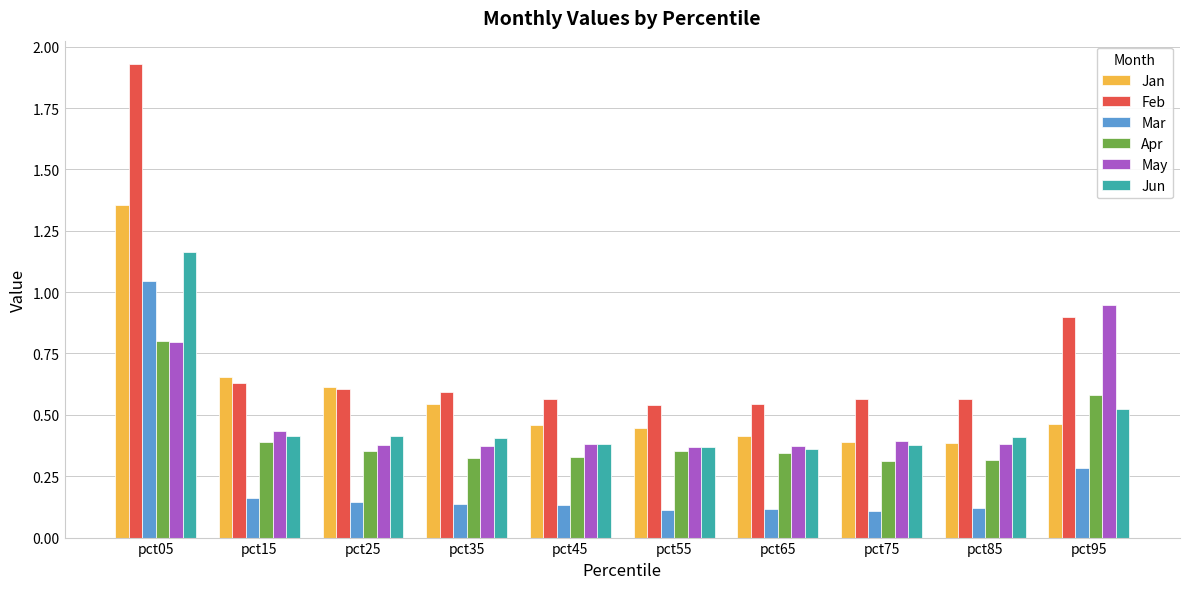

Rank the series by their maximum value, from lowest to highest.

Apr, May, Mar, Jun, Jan, Feb